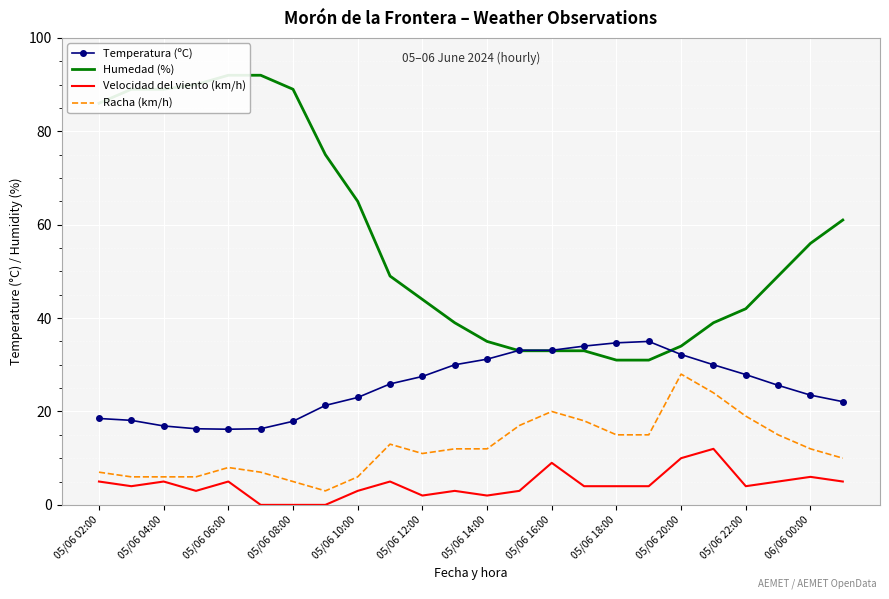

What is the difference between the second highest and second lowest values in the Humedad (%) series?

61.0